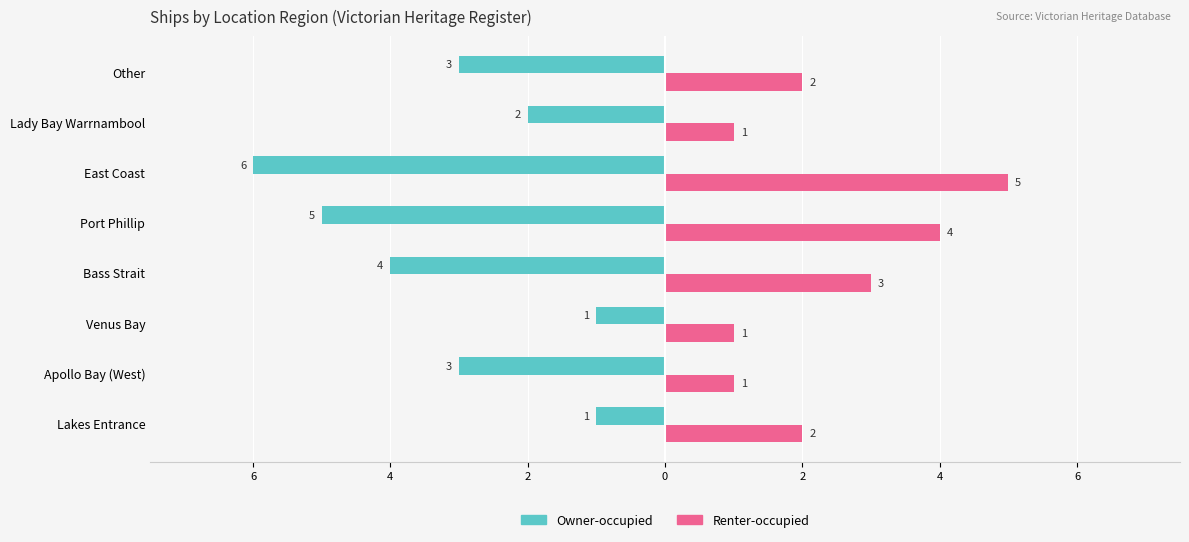

What are all the series names shown in the legend?

Owner-occupied, Renter-occupied